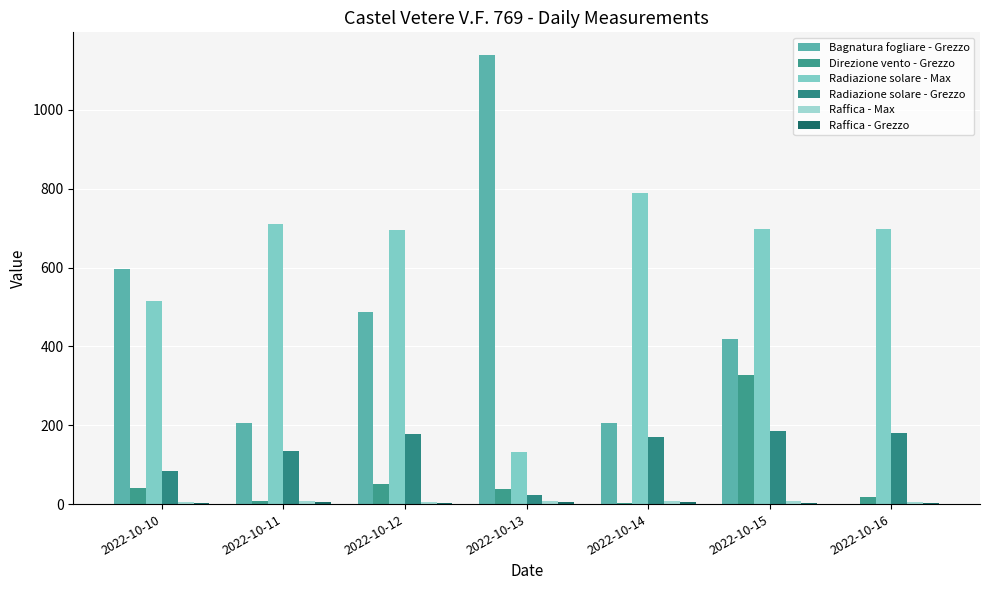

Which has a higher value, 2022-10-11 or 2022-10-10?

2022-10-10